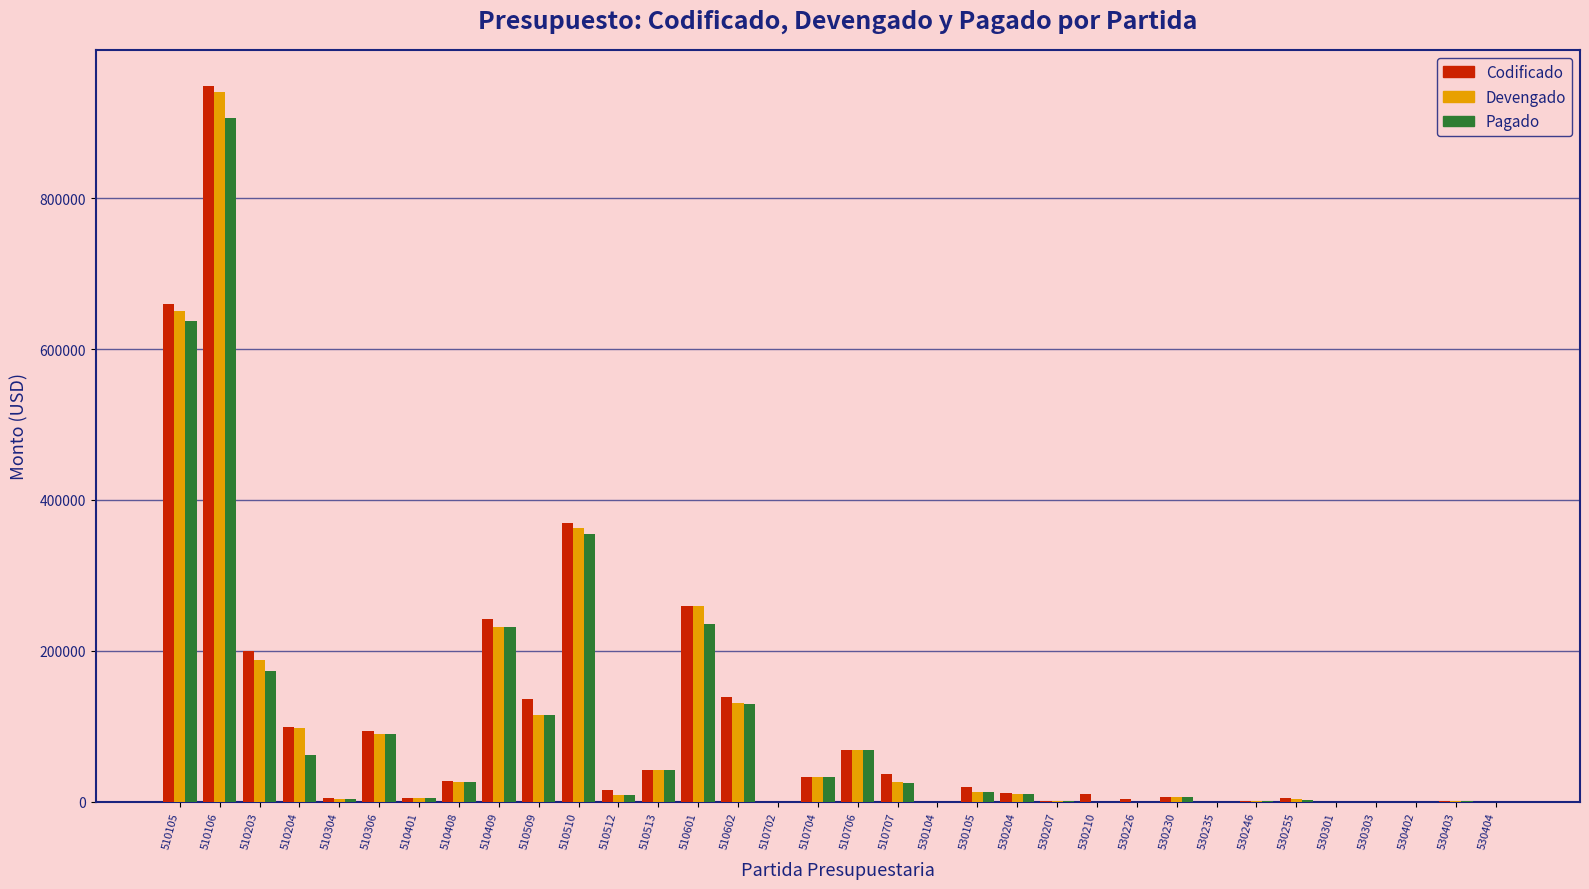

At which label is Codificado closest to 474297?

510510